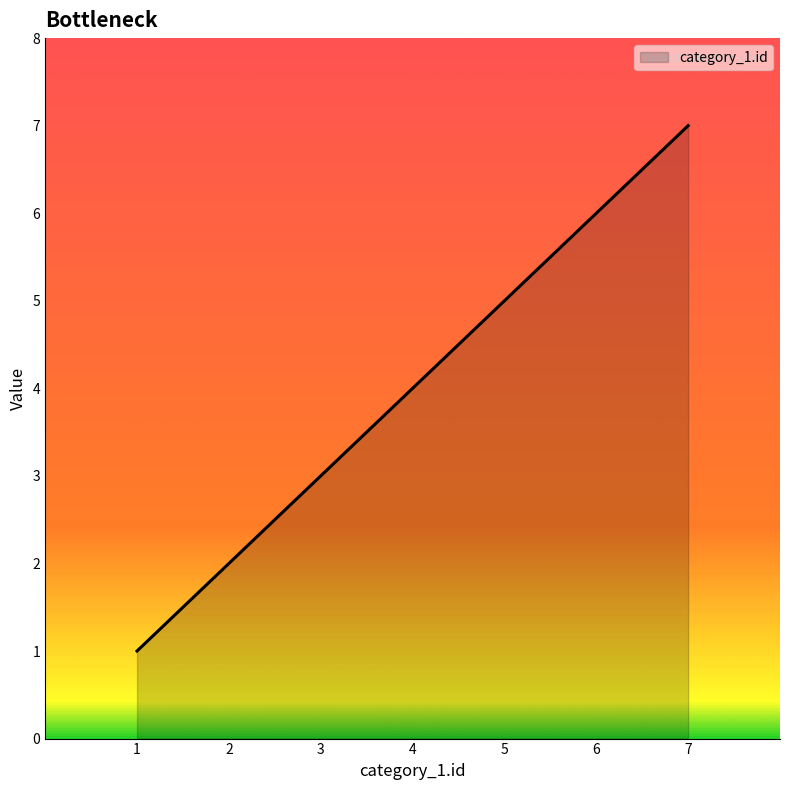

Which has a higher value, 5 or 3?

5